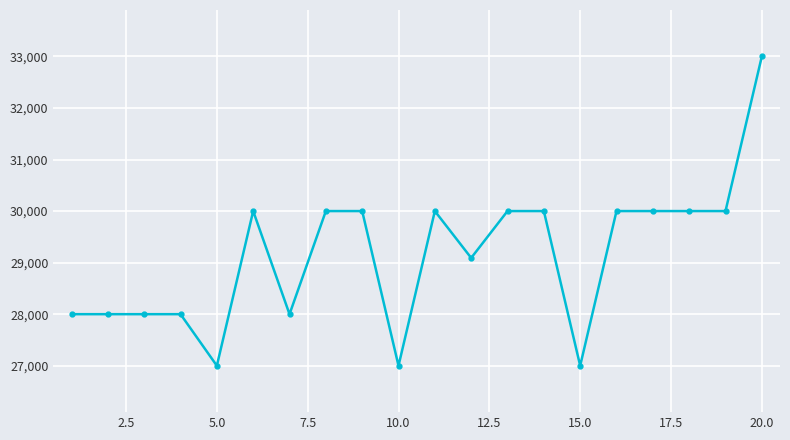

What is the sum of all values?

583091.2